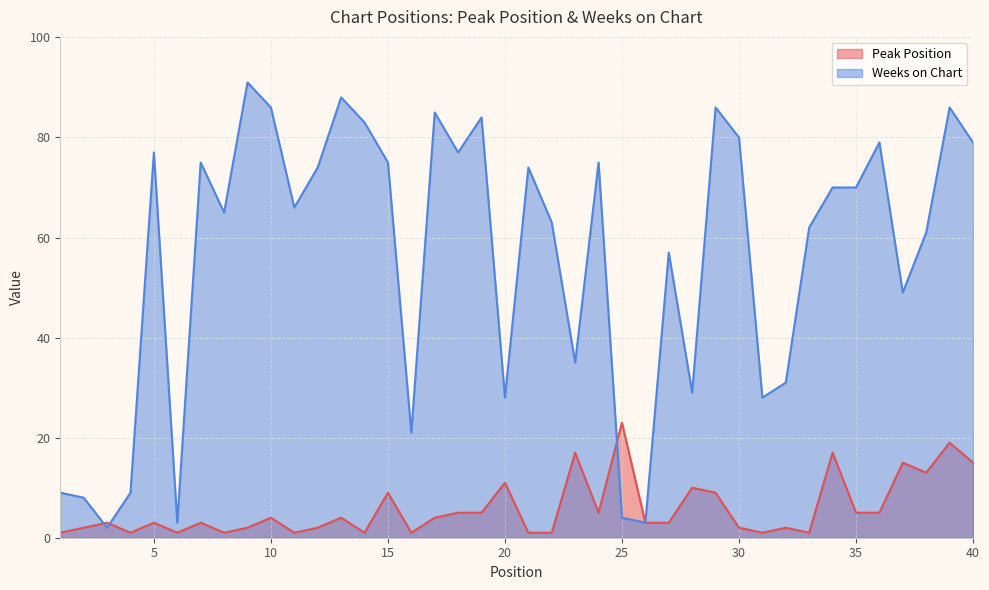

List the labels in order of Peak Position value, smallest first.

1, 4, 6, 8, 11, 14, 16, 21, 22, 31, 33, 2, 9, 12, 30, 32, 3, 5, 7, 26, 27, 10, 13, 17, 18, 19, 24, 35, 36, 15, 29, 28, 20, 38, 37, 40, 23, 34, 39, 25